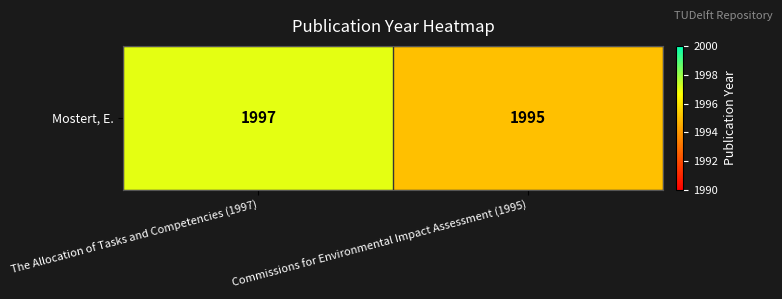

List the labels in order of value, smallest first.

Commissions for Environmental Impact Assessment (1995), The Allocation of Tasks and Competencies (1997)